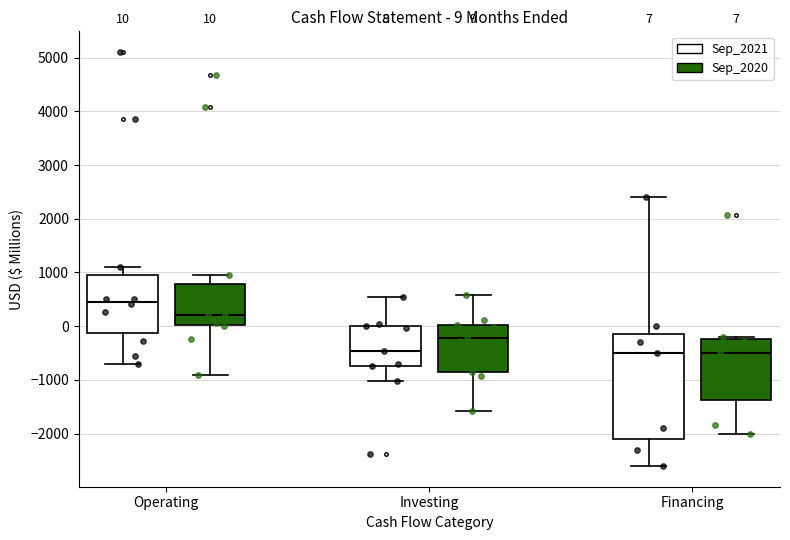

Which box is the tallest, from its lower edge to its upper edge?

Financing (Sep_2021)